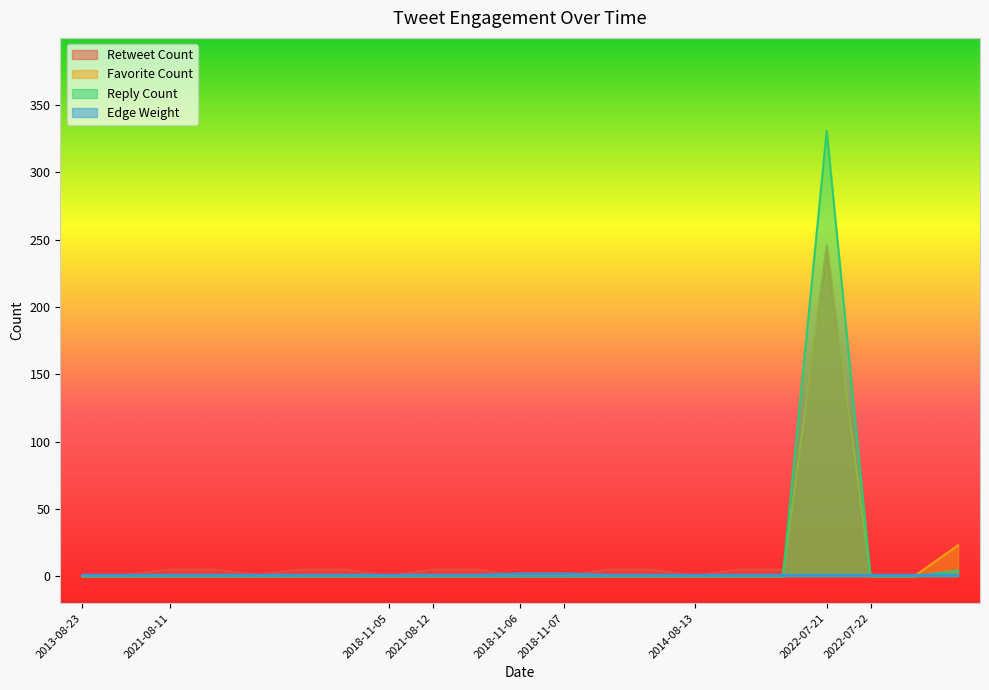

What is the total value across all series at 2022-07-21?

818